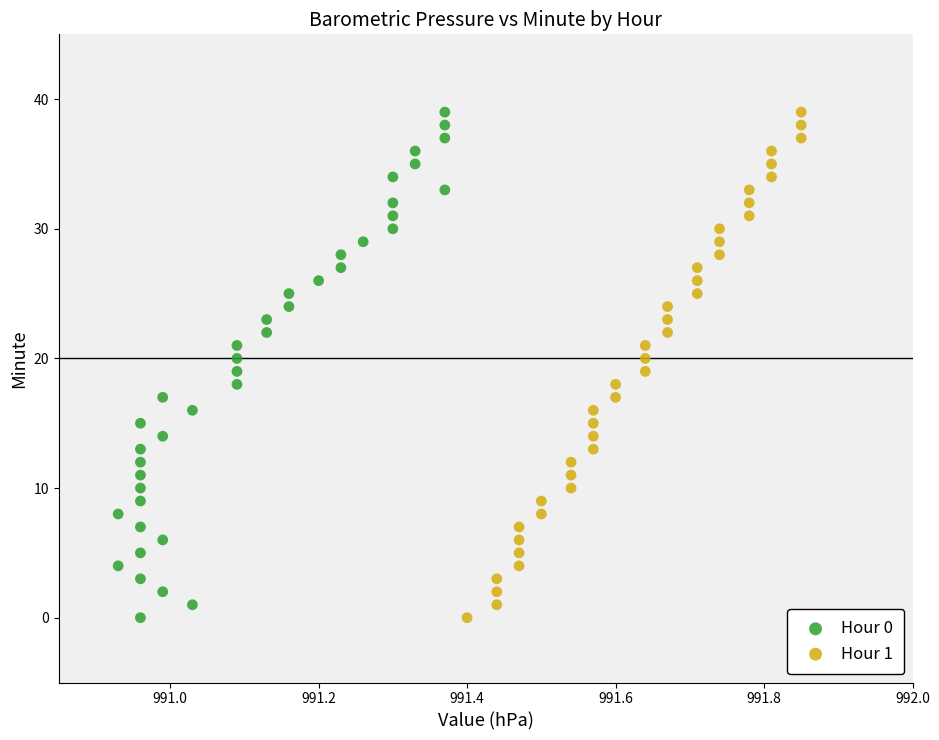

What are all the series names shown in the legend?

Hour 0, Hour 1